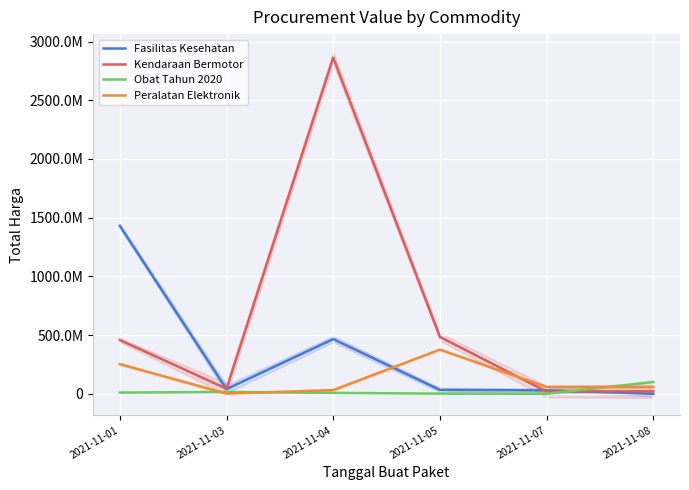

In Fasilitas Kesehatan, how many points are higher than both neighbors (excluding endpoints)?

1